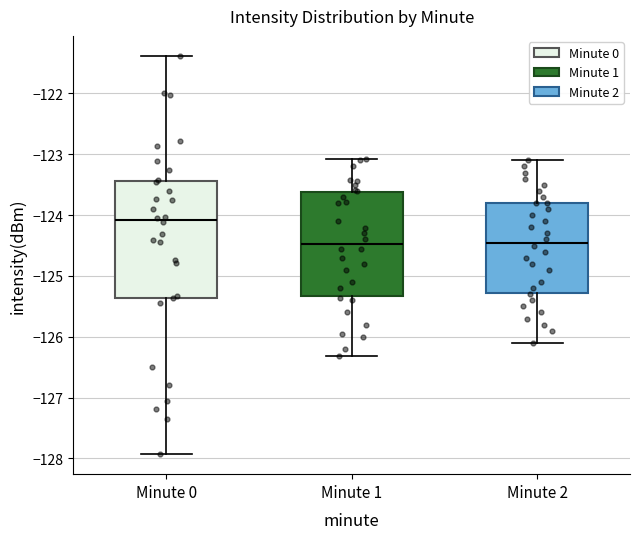

Which box is the tallest, from its lower edge to its upper edge?

Minute 0